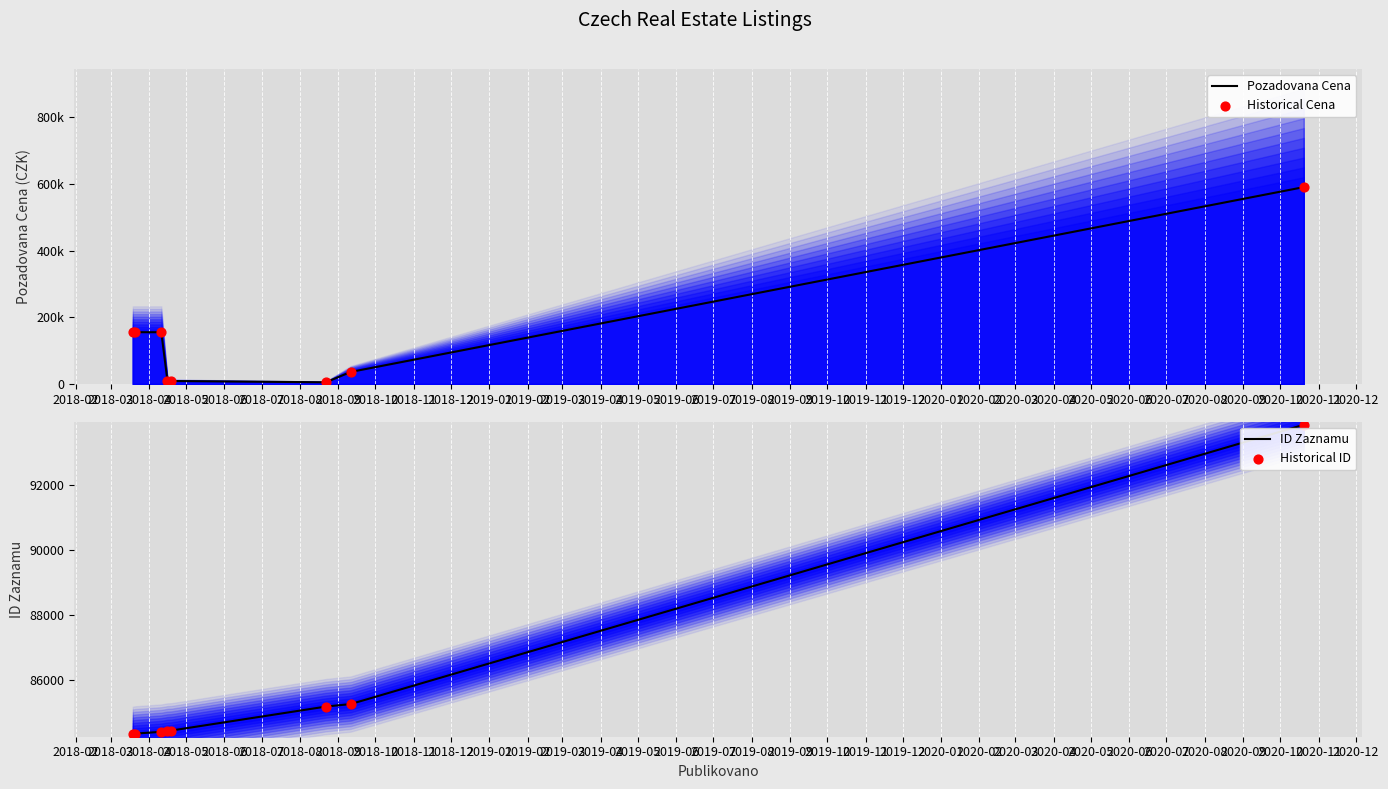

Which series reaches the maximum Y coordinate?

Pozadovana Cena